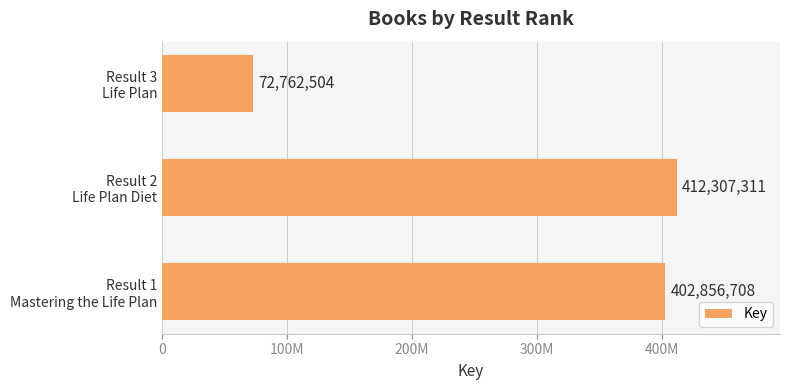

At which category does the chart reach its minimum across all series?

Result 3
Life Plan